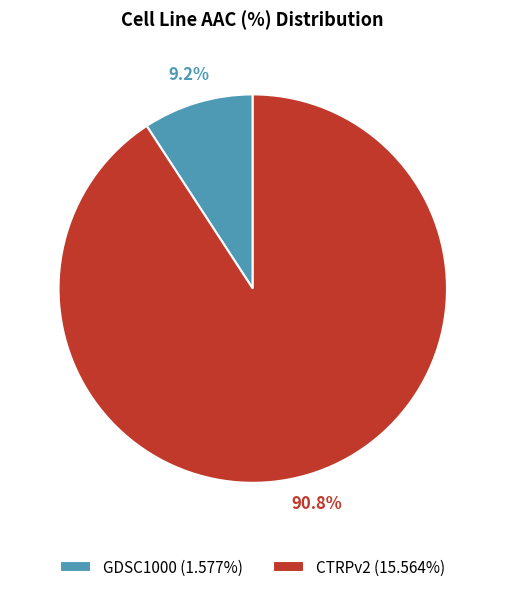

True or false: GDSC1000 accounts for 9% of the total.

True